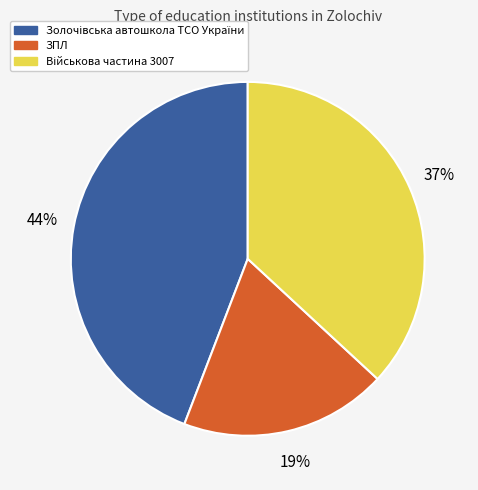

What percentage is the ЗПЛ slice, to the nearest percent?

19%